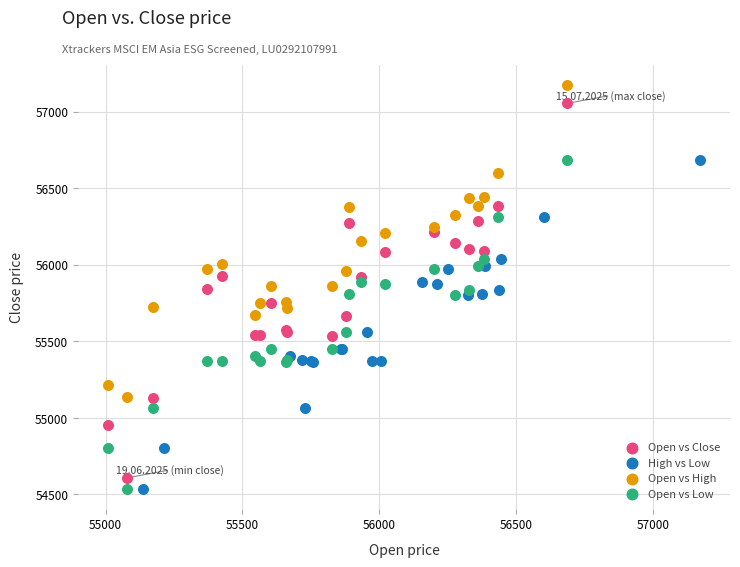

Which series reaches the maximum Y coordinate?

Open vs High